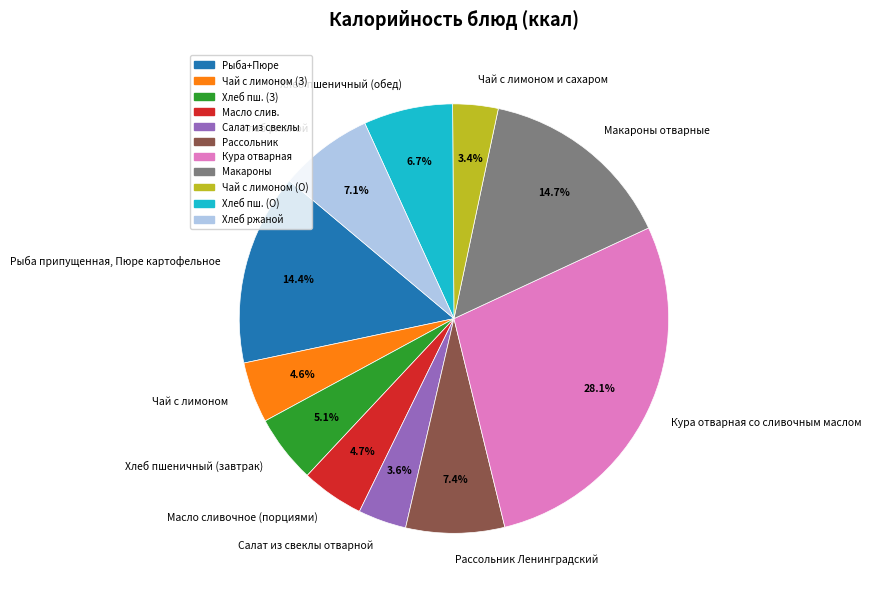

Is Рыба припущенная, Пюре картофельное the majority of the pie?

No